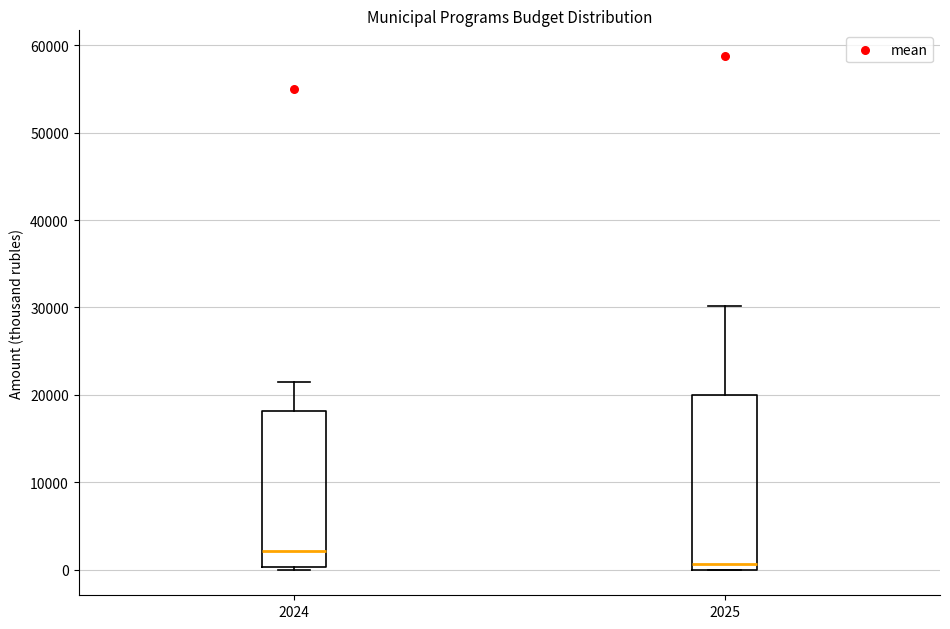

Reading left to right, transcribe this box plot: for each box, give where its median line is, the range the box spans, and where its two whiskers end, as read against the y-axis. The values are not printed on the chart, so give them approximately, as read against the axis.

2024: median 2000, box 0 to 18000, whiskers 0 to 21000
2025: median 1000, box 0 to 20000, whiskers 0 to 30000